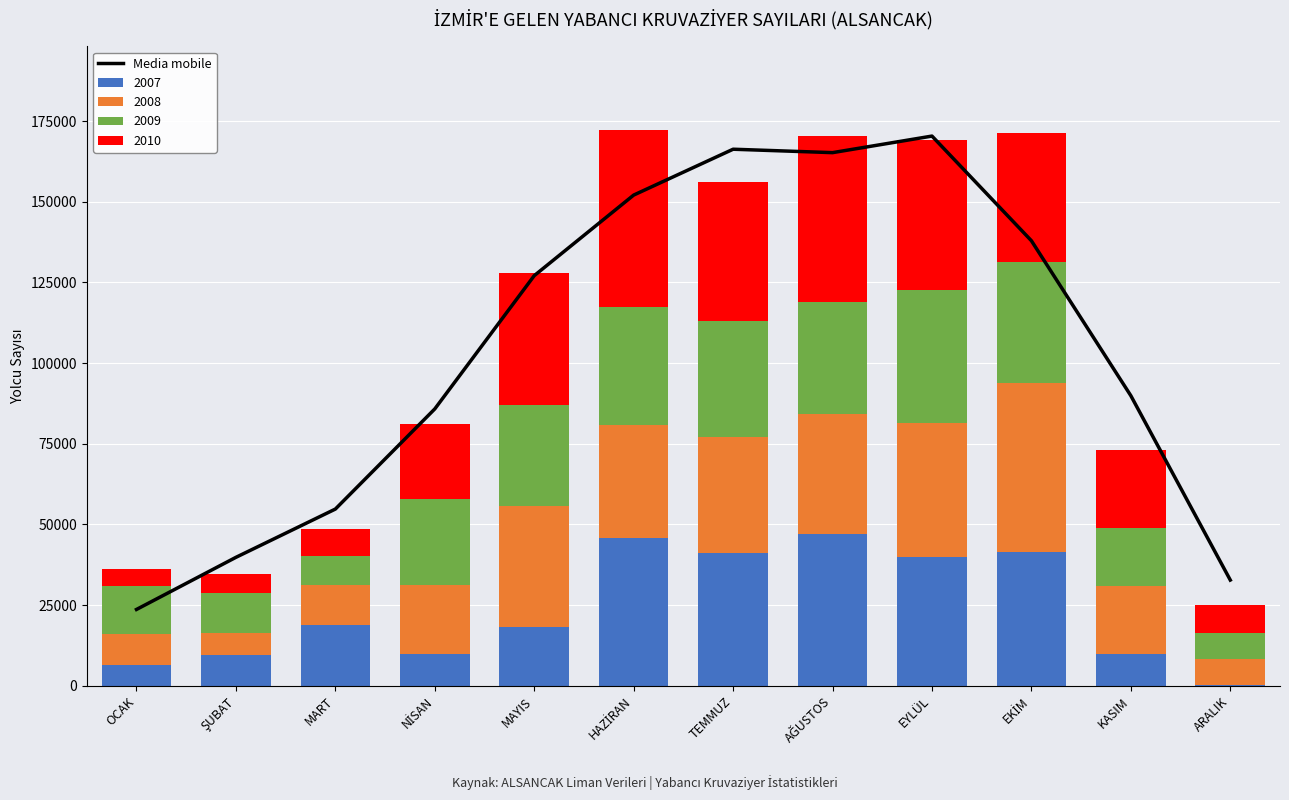

At which label is the value closest to 96997?

KASIM